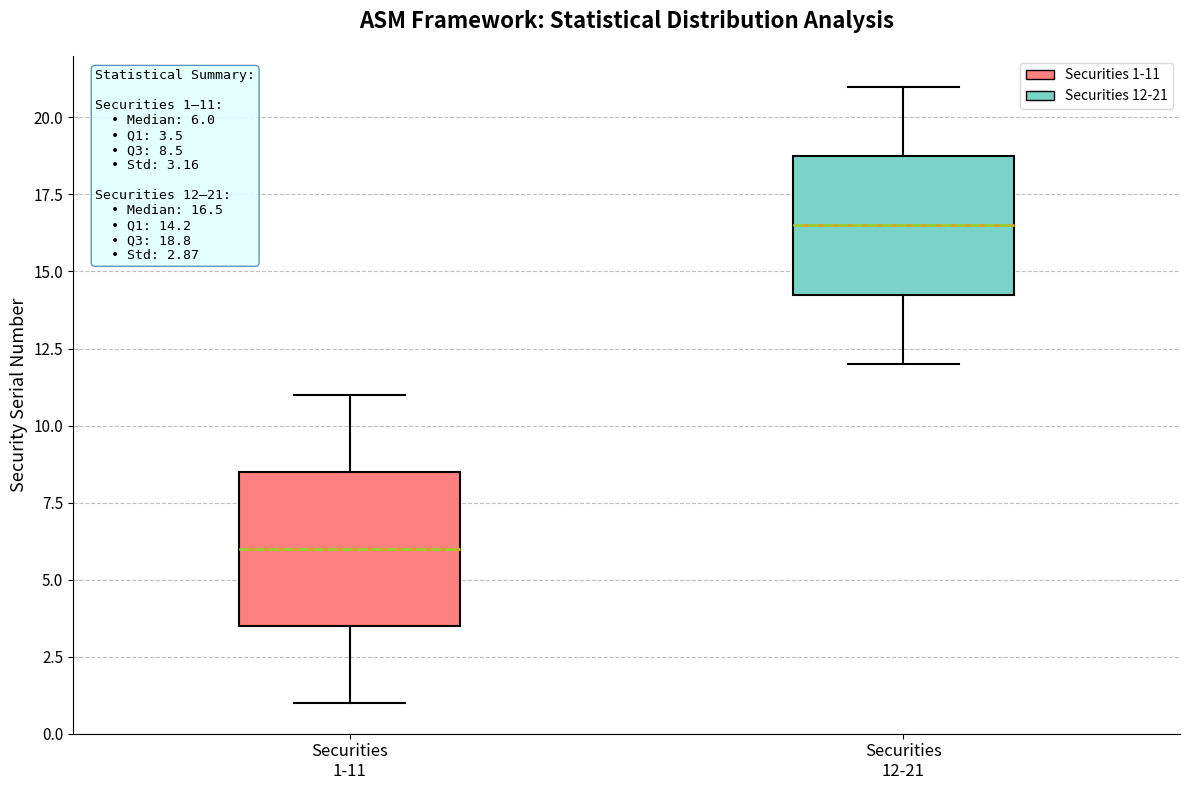

Which box's median line is the lowest?

Securities 1-11